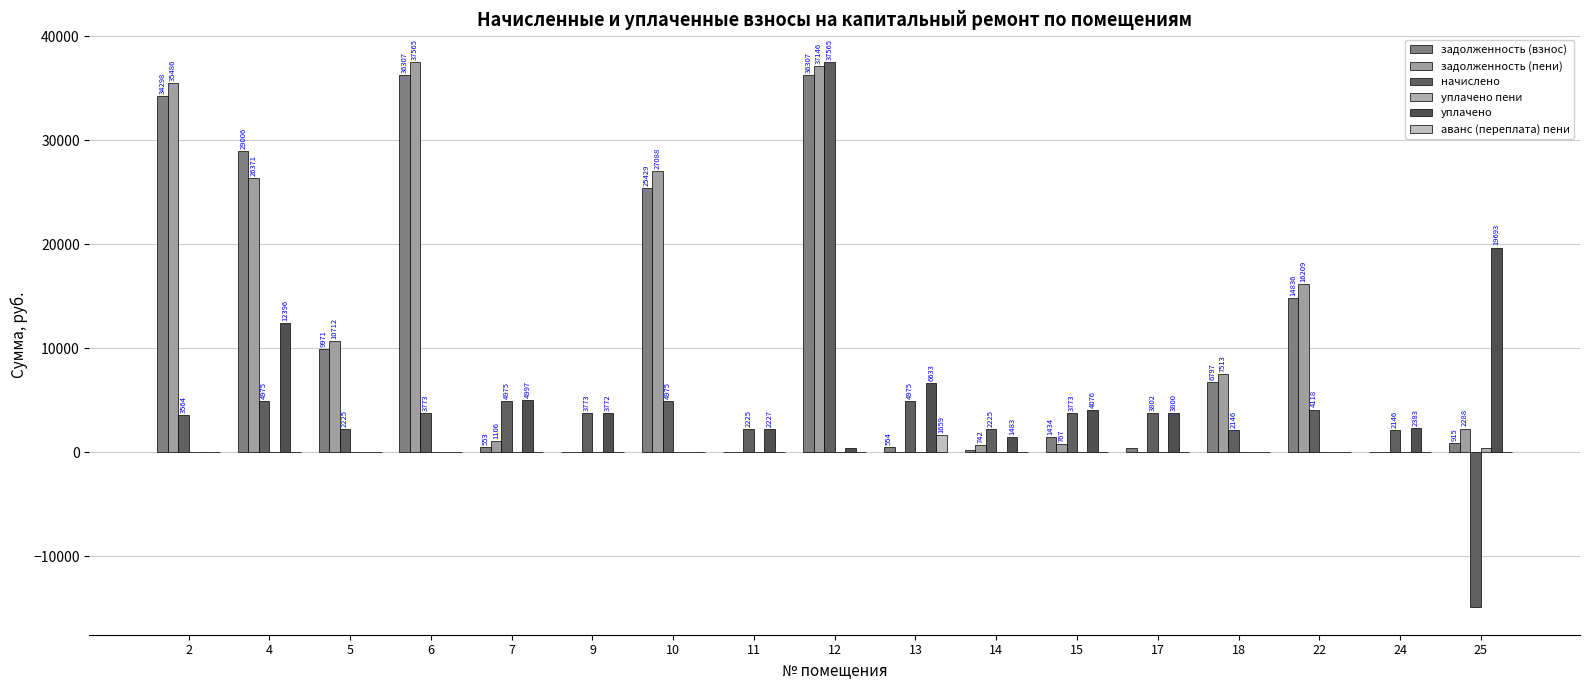

Count the number of data series in this chart.

6